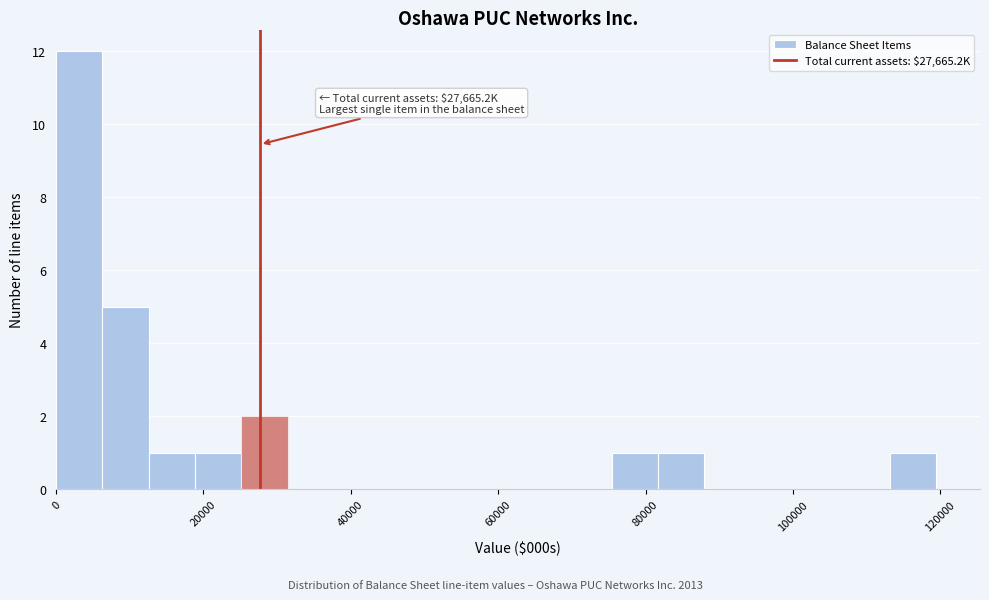

Read against the x-axis, roughly where is the centre of the tallest bar?

4000